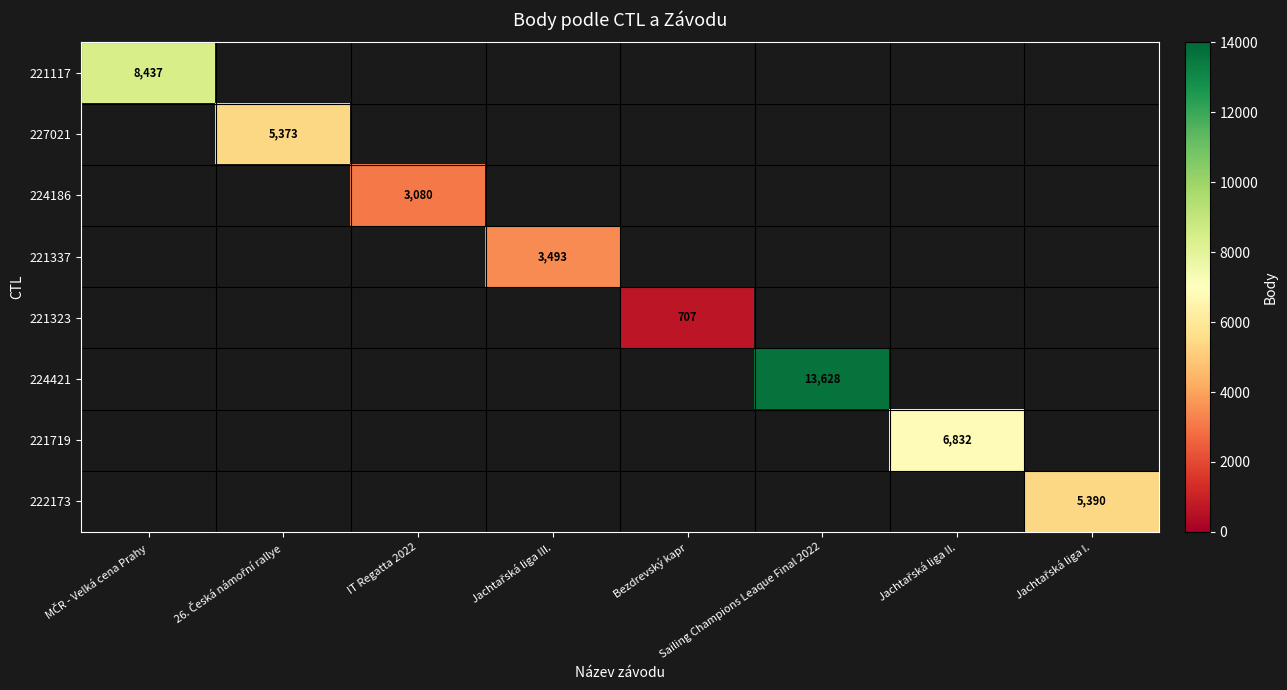

How many series are shown in this chart?

8